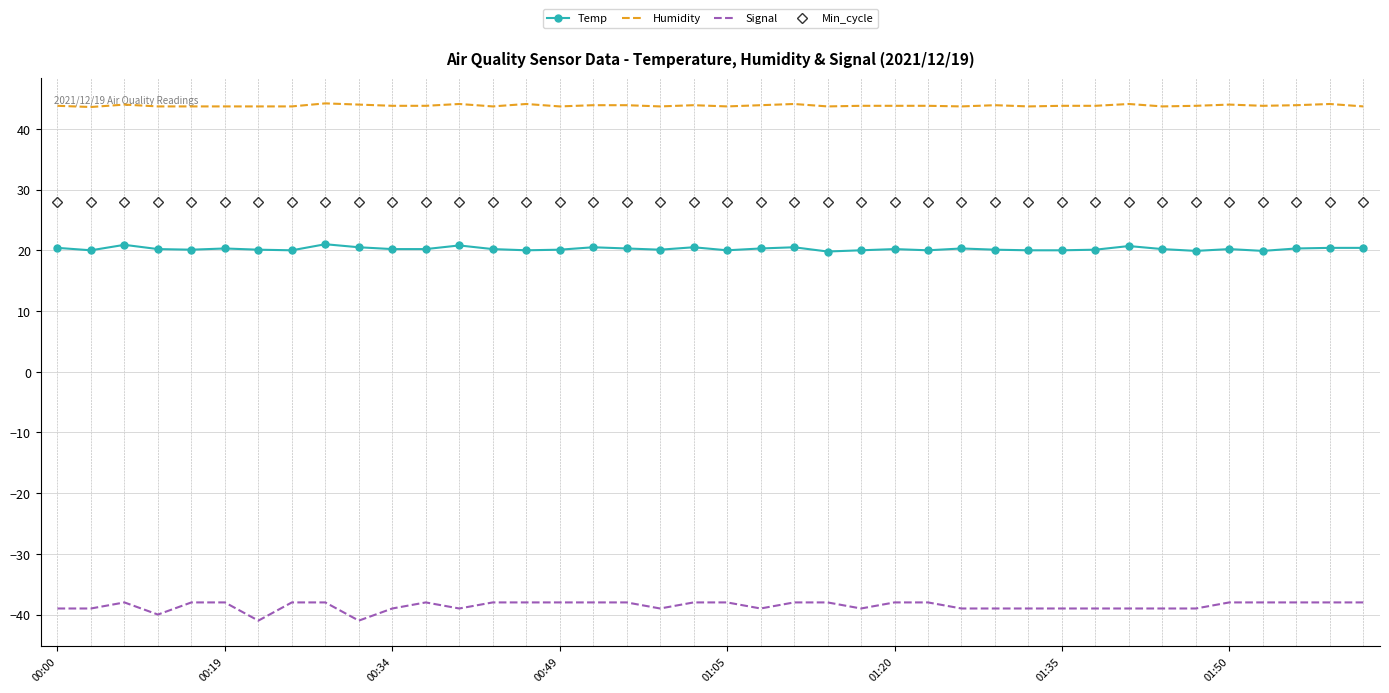

What is the lowest value of the Humidity series?

43.6